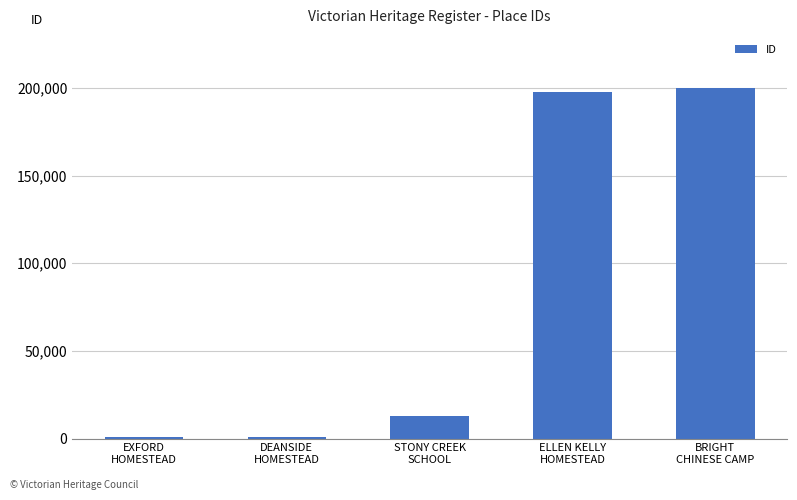

What is the sum of all values?

412785